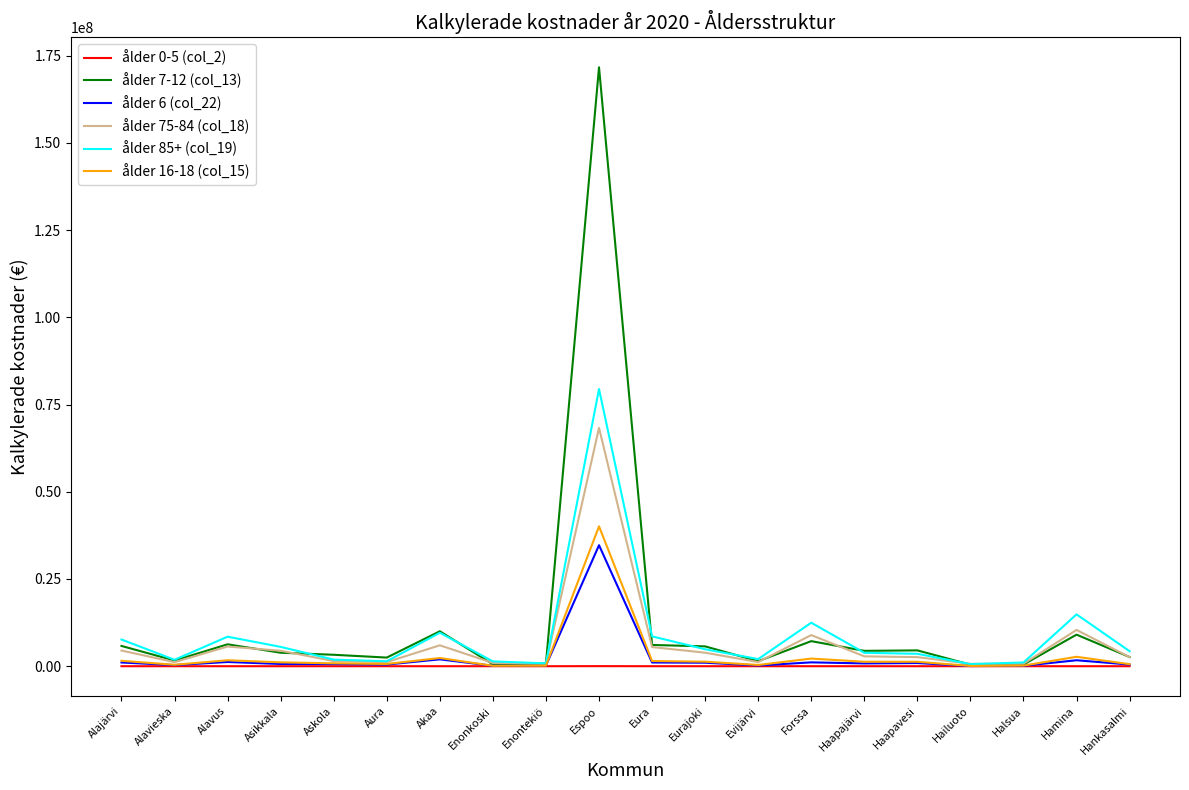

What position from the left is Eura?

11